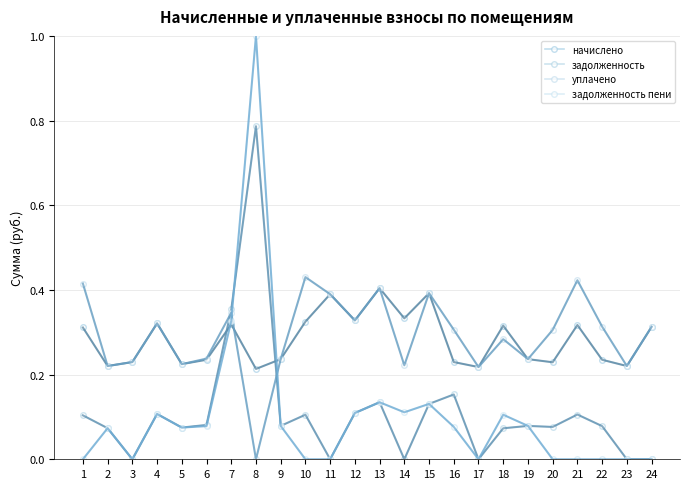

Does the chart have visible grid lines?

Yes